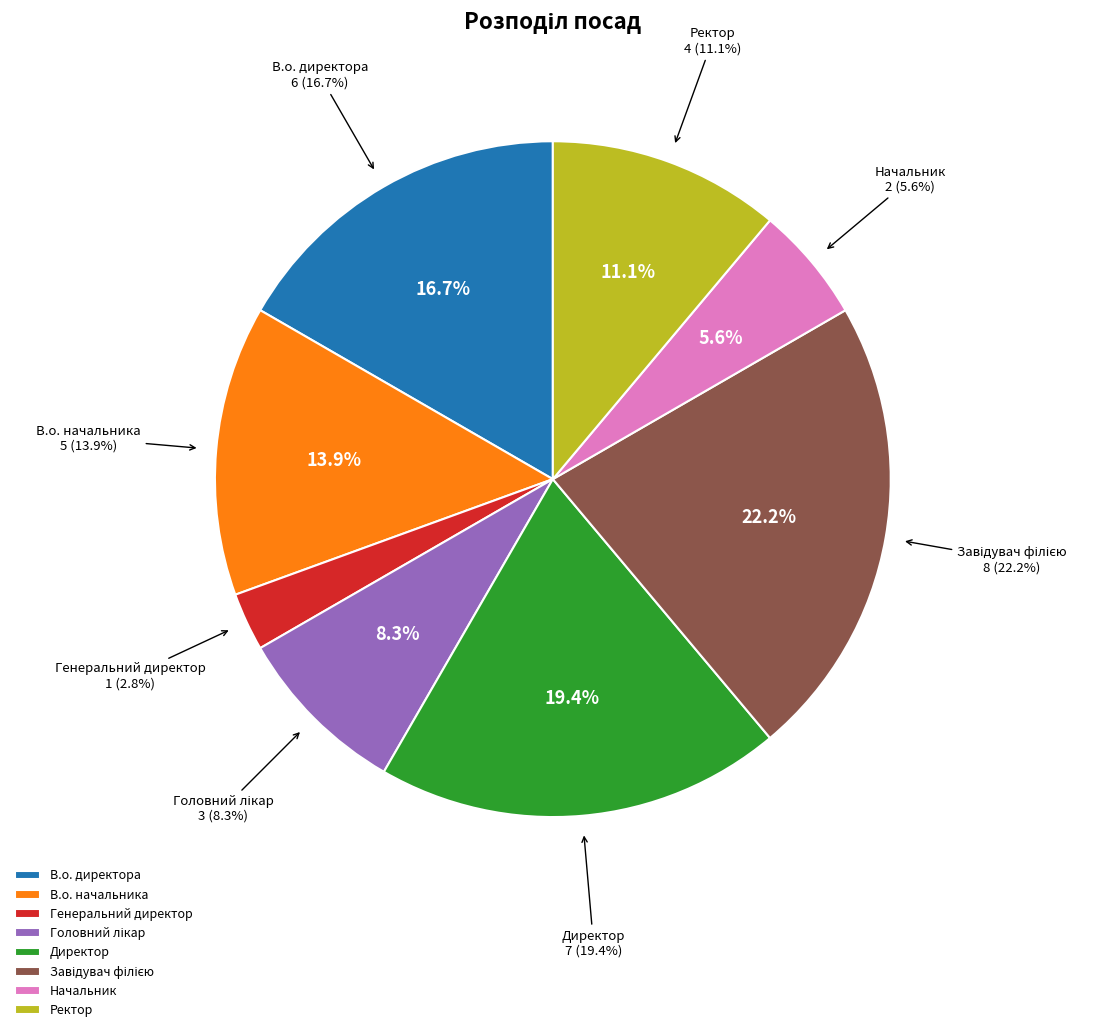

How many segments does this pie chart have?

8